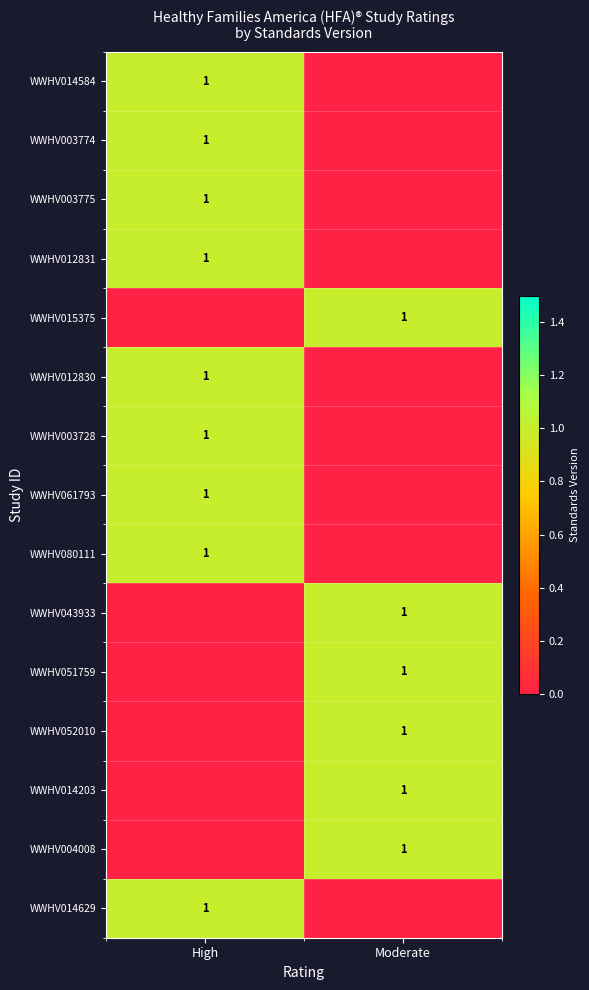

True or false: WWHV003774 has a value of 2 at High.

False